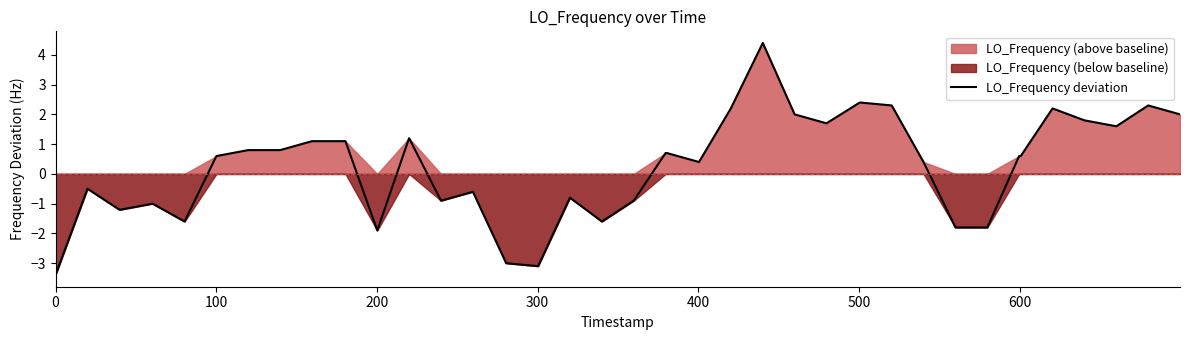

What is the lowest value of the LO_Frequency deviation series?

-3.4